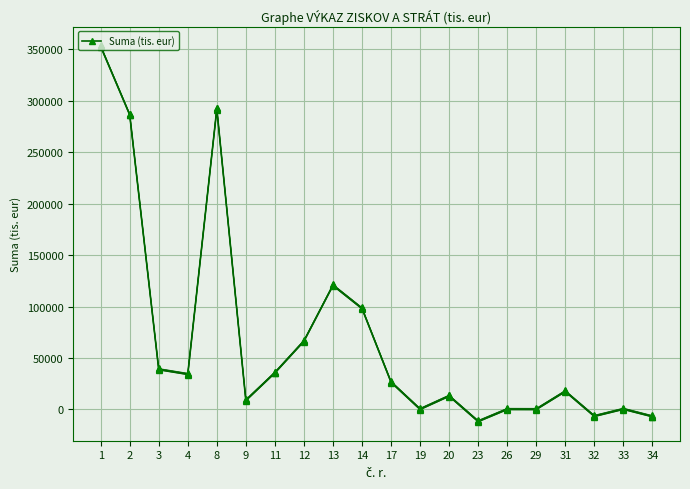

How many distinct data groups are displayed?

1